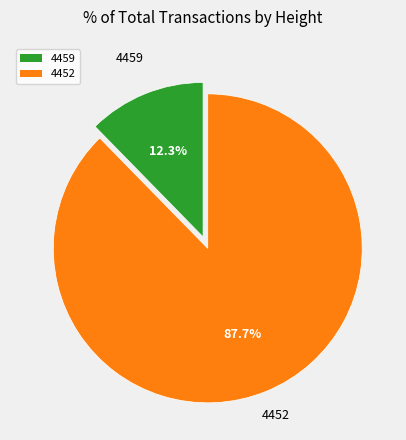

Rank the categories by value from highest to lowest.

4452, 4459